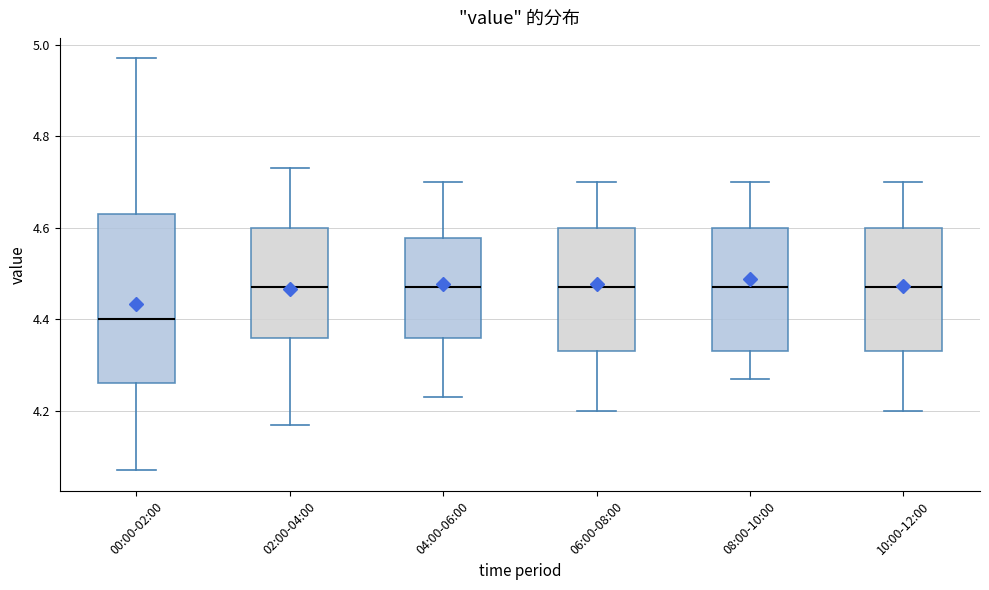

Reading left to right, read every box against the y-axis: the position of its median line, the range the box covers, and the ends of its whiskers. The values are not printed on the chart, so give them approximately, as read against the axis.

00:00-02:00: median 4.40, box 4.26 to 4.64, whiskers 4.08 to 4.98
02:00-04:00: median 4.48, box 4.36 to 4.60, whiskers 4.18 to 4.74
04:00-06:00: median 4.48, box 4.36 to 4.58, whiskers 4.24 to 4.70
06:00-08:00: median 4.48, box 4.34 to 4.60, whiskers 4.20 to 4.70
08:00-10:00: median 4.48, box 4.34 to 4.60, whiskers 4.28 to 4.70
10:00-12:00: median 4.48, box 4.34 to 4.60, whiskers 4.20 to 4.70